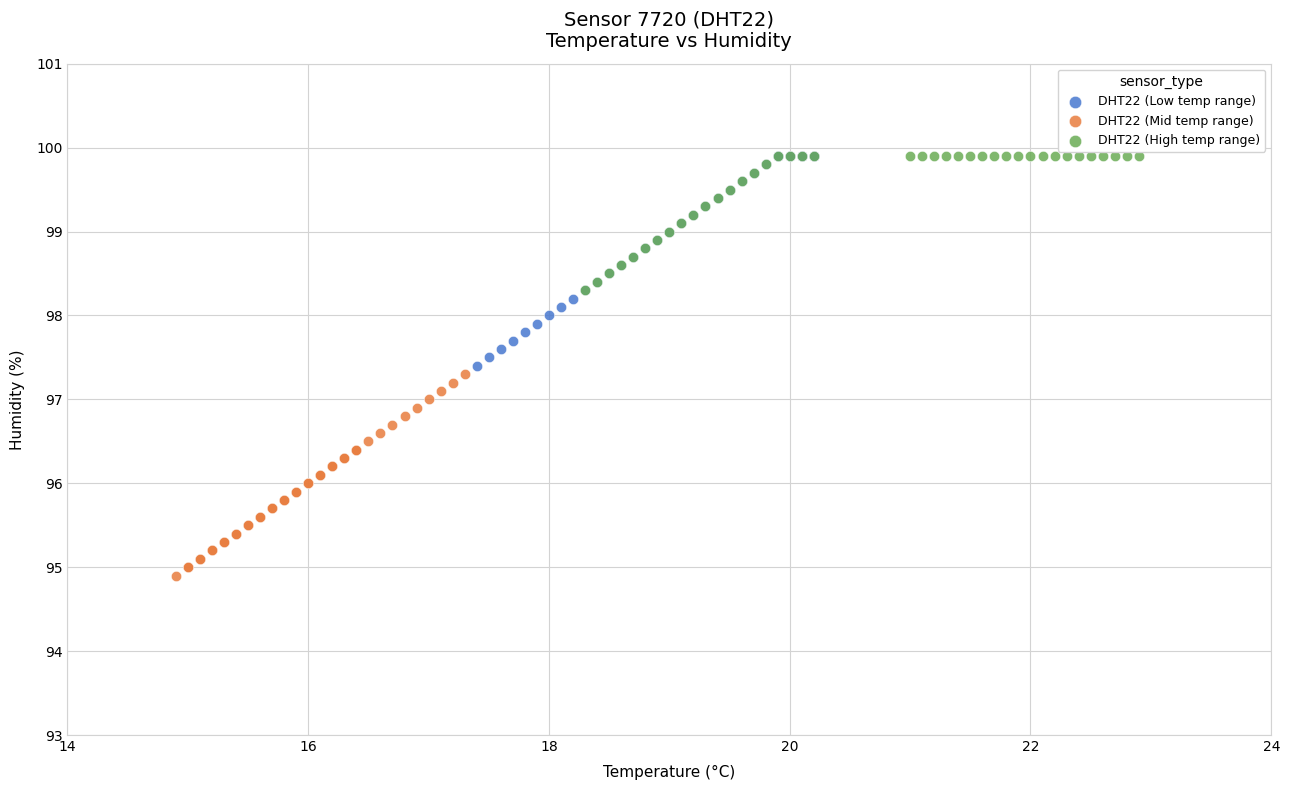

What are all the series names shown in the legend?

DHT22 (Low temp range), DHT22 (Mid temp range), DHT22 (High temp range)